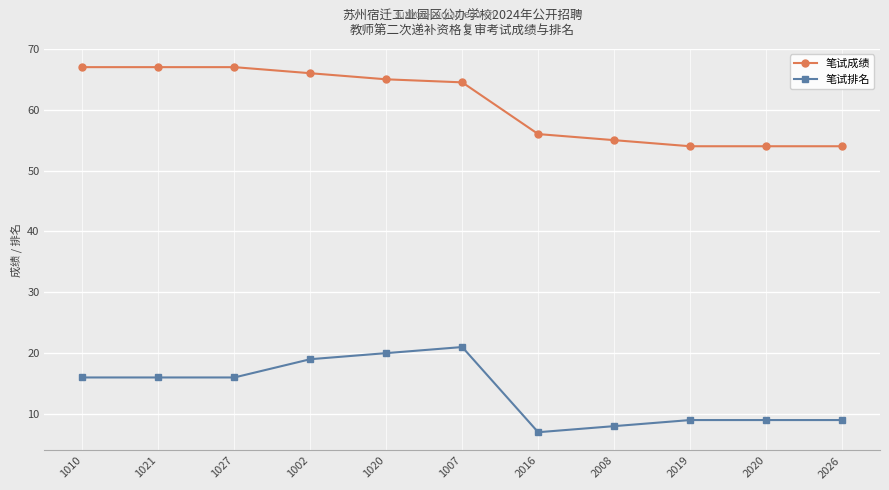

Is it true that 笔试成绩 equals 22.0 at 1010?

False